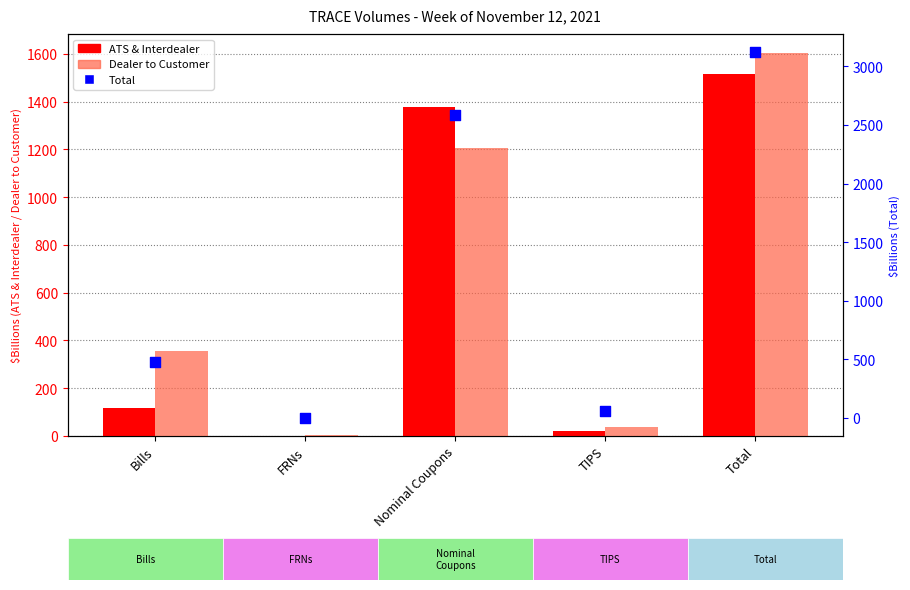

What is the total value across all series at Total?

6242.2